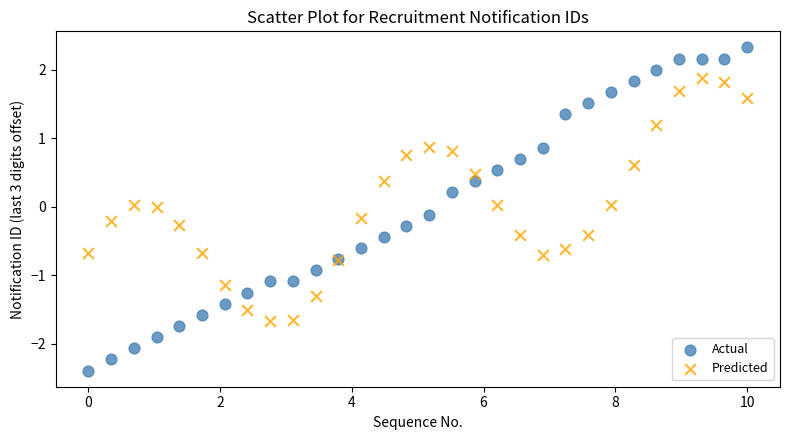

Which series contains the highest Y value?

Actual